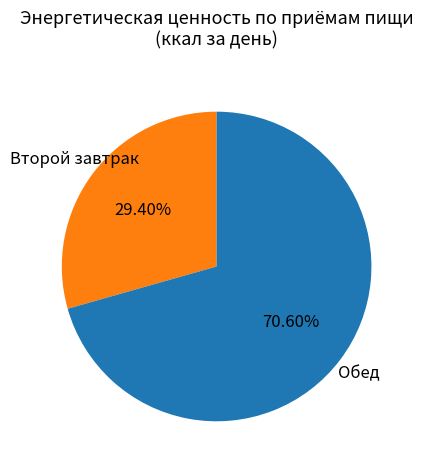

True or false: Второй завтрак accounts for 40% of the total.

False